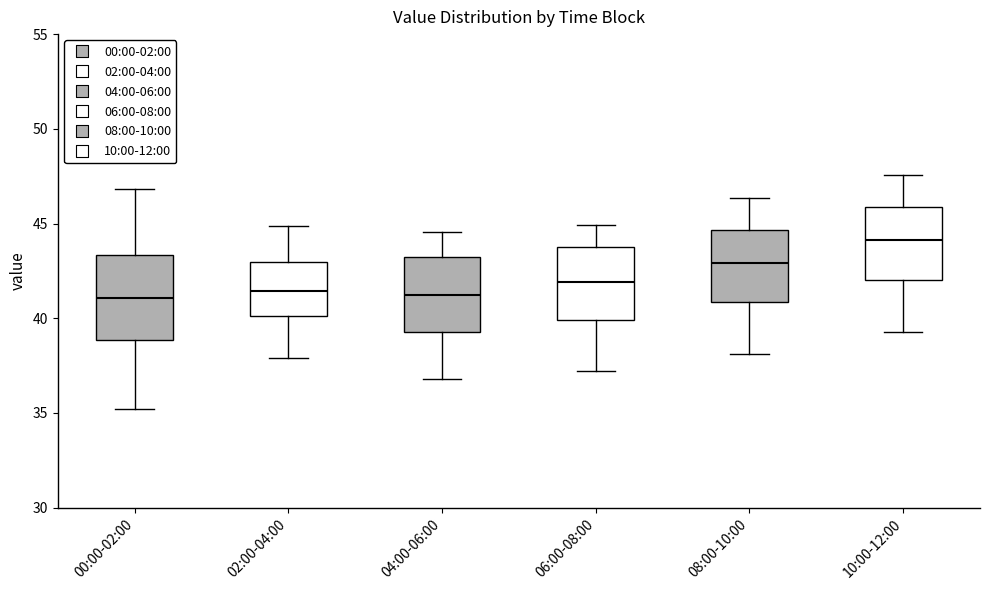

Reading left to right, read every box against the y-axis: the position of its median line, the range the box covers, and the ends of its whiskers. The values are not printed on the chart, so give them approximately, as read against the axis.

00:00-02:00: median 41.0, box 39.0 to 43.5, whiskers 35.0 to 47.0
02:00-04:00: median 41.5, box 40.0 to 43.0, whiskers 38.0 to 45.0
04:00-06:00: median 41.5, box 39.5 to 43.5, whiskers 37.0 to 44.5
06:00-08:00: median 42.0, box 40.0 to 44.0, whiskers 37.0 to 45.0
08:00-10:00: median 43.0, box 41.0 to 44.5, whiskers 38.0 to 46.5
10:00-12:00: median 44.0, box 42.0 to 46.0, whiskers 39.5 to 47.5